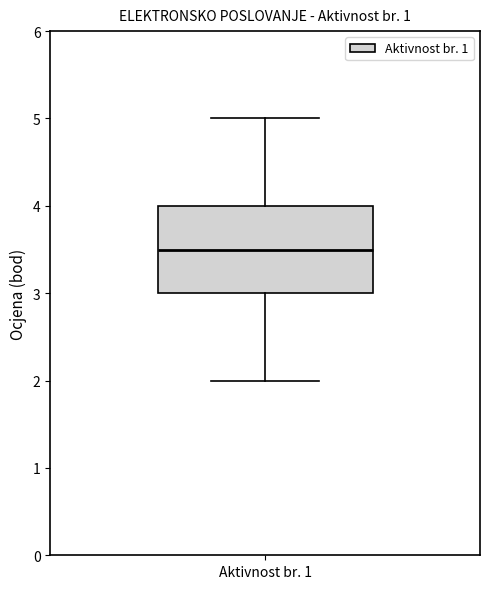

Where does the upper whisker of the box for Aktivnost br. 1 end on the y-axis? The values are not printed on the chart, so give them approximately, as read against the axis.

5.0